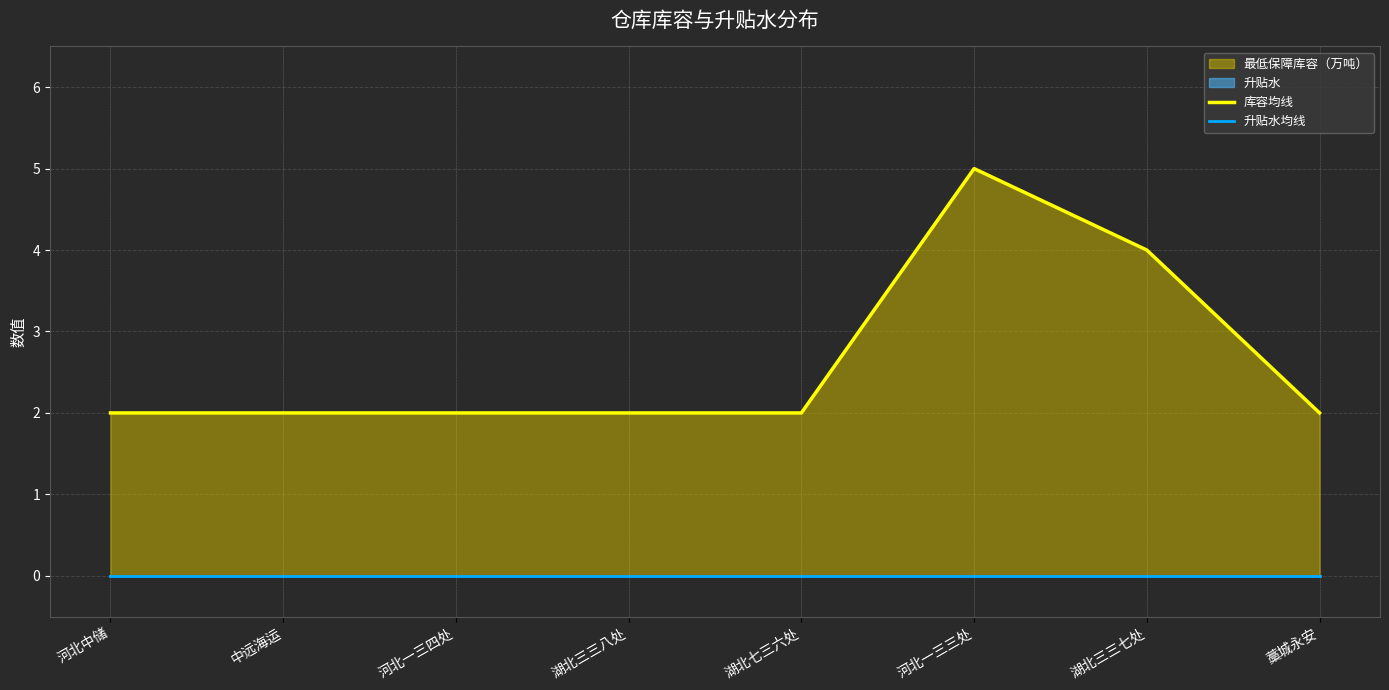

How many interior local peaks does the 库容均线 series have?

1